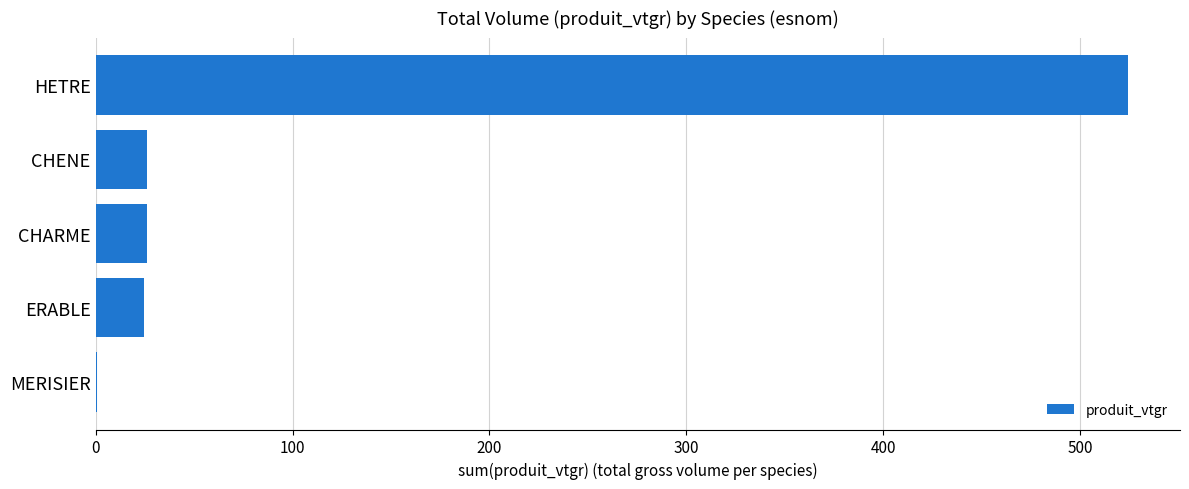

What is the average value?

120.3